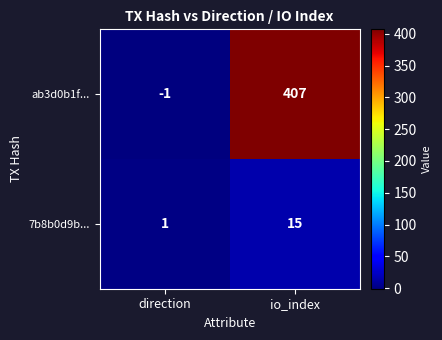

Reading left to right, list all the values displayed in this chart.

ab3d0b1f...: direction=-1	io_index=407
7b8b0d9b...: direction=1	io_index=15